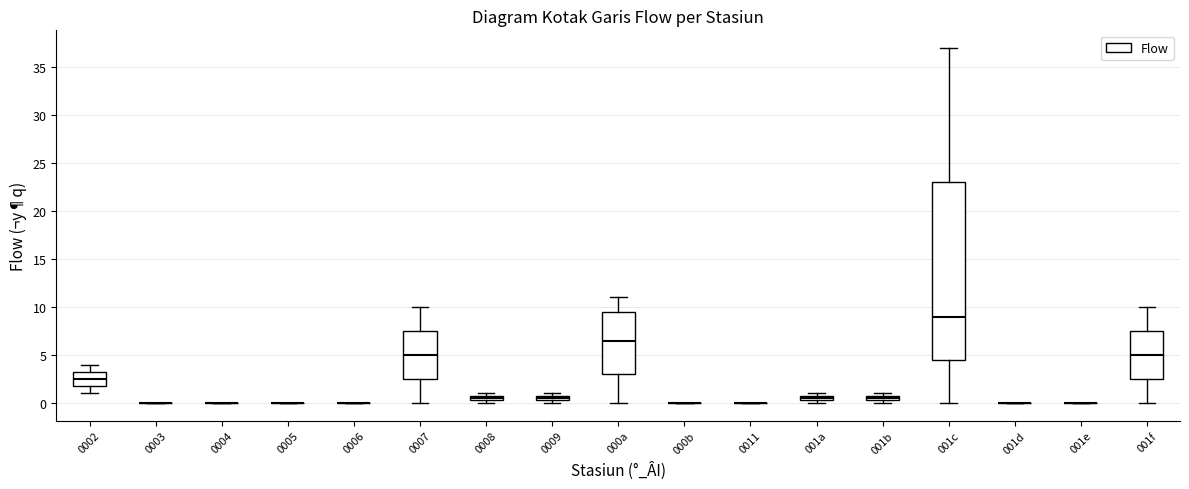

Comparing the boxes themselves (not the whiskers), which one is the tallest?

001c